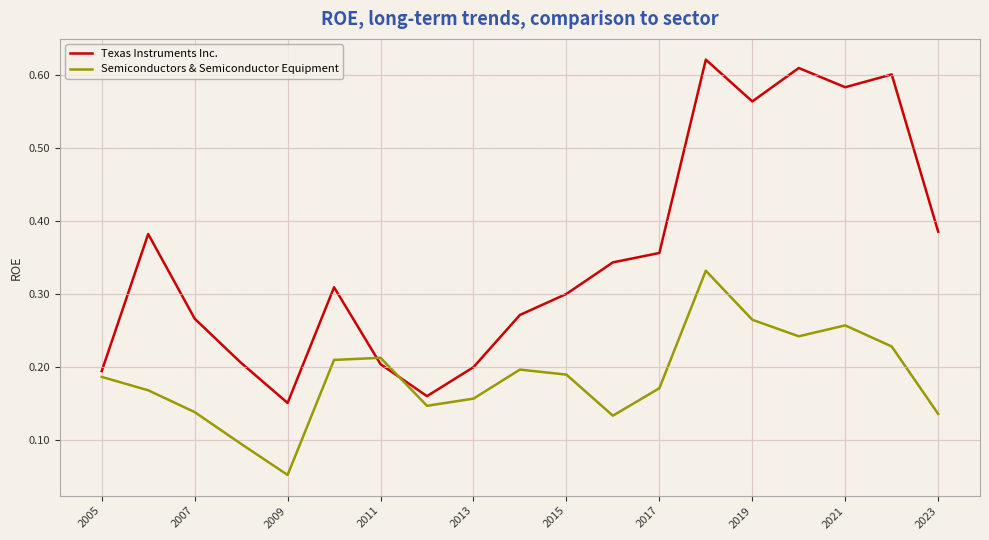

Count the number of data series in this chart.

2